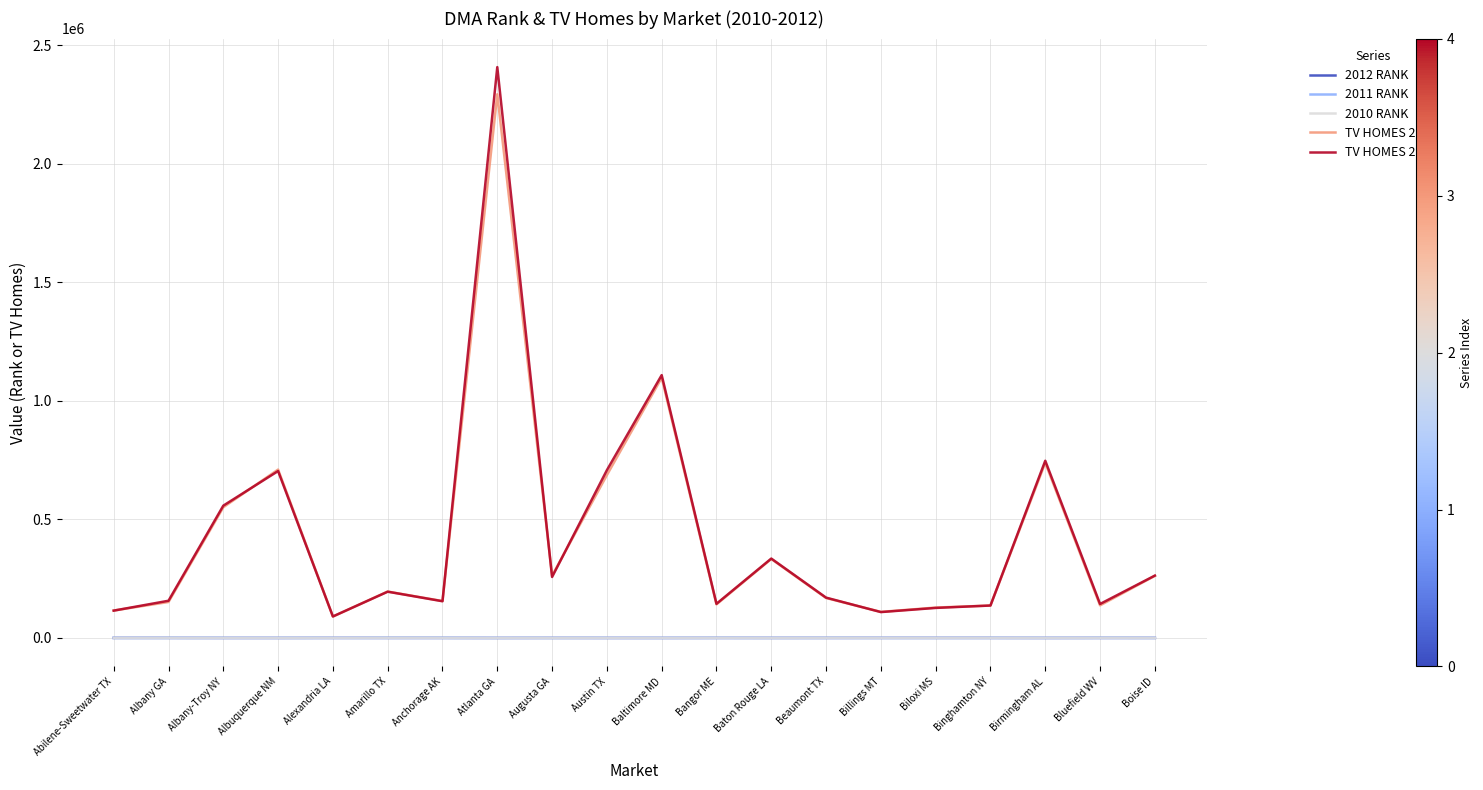

True or false: 2011 RANK and TV HOMES 2011 intersect in this chart.

False